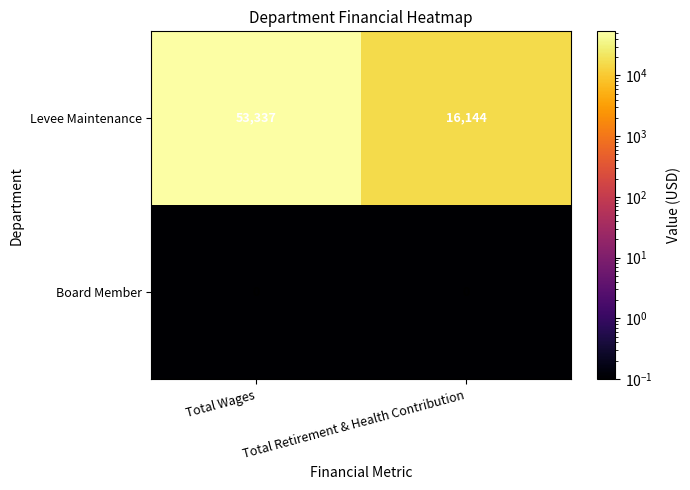

Where is Levee Maintenance nearest to the value 34740?

Total Retirement & Health Contribution